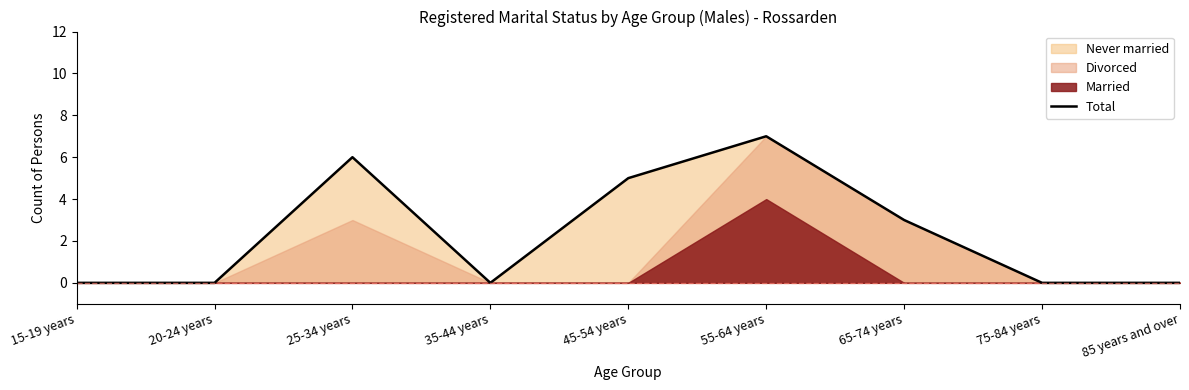

What is the label of the 2nd point from the left?

20-24 years